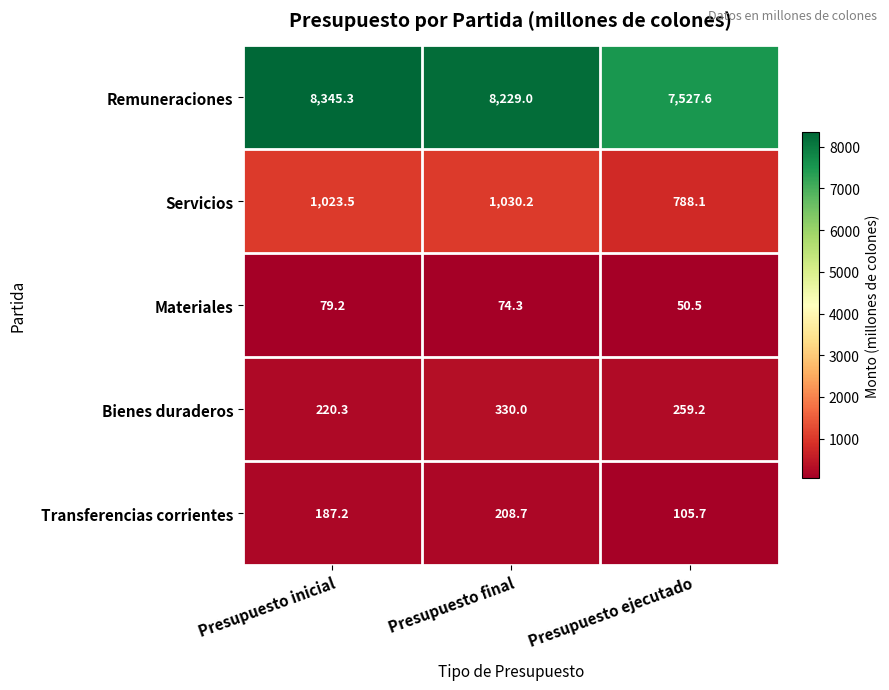

What is the sum of the Bienes duraderos values at Presupuesto ejecutado and Presupuesto final?

589.2